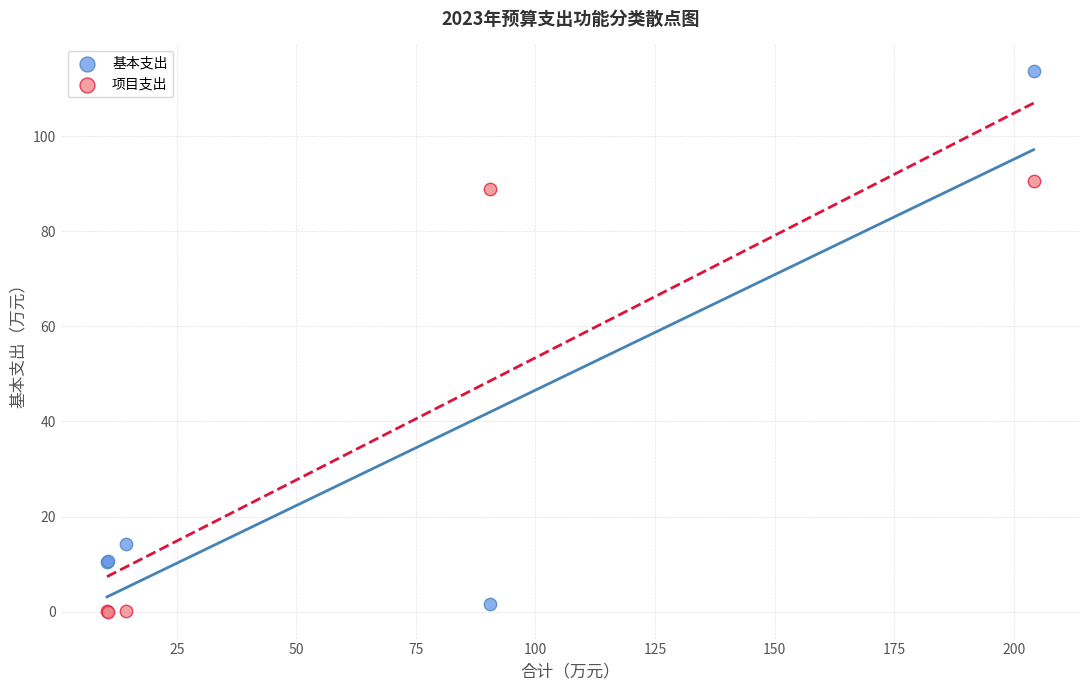

In the 项目支出 series, what Y value is closest to 45?

88.8